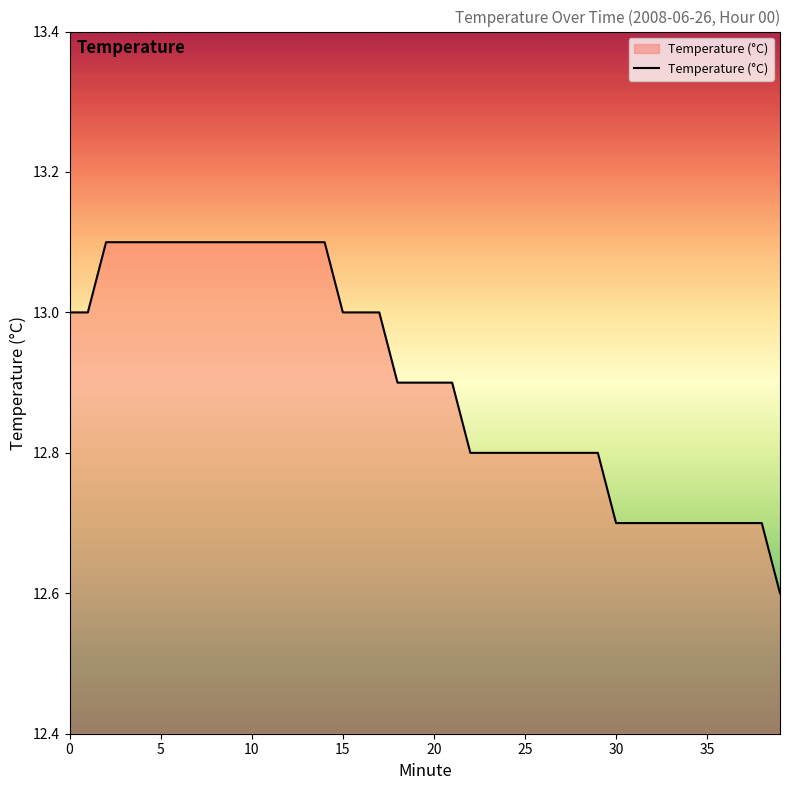

What is the difference between the maximum and minimum values?

0.5